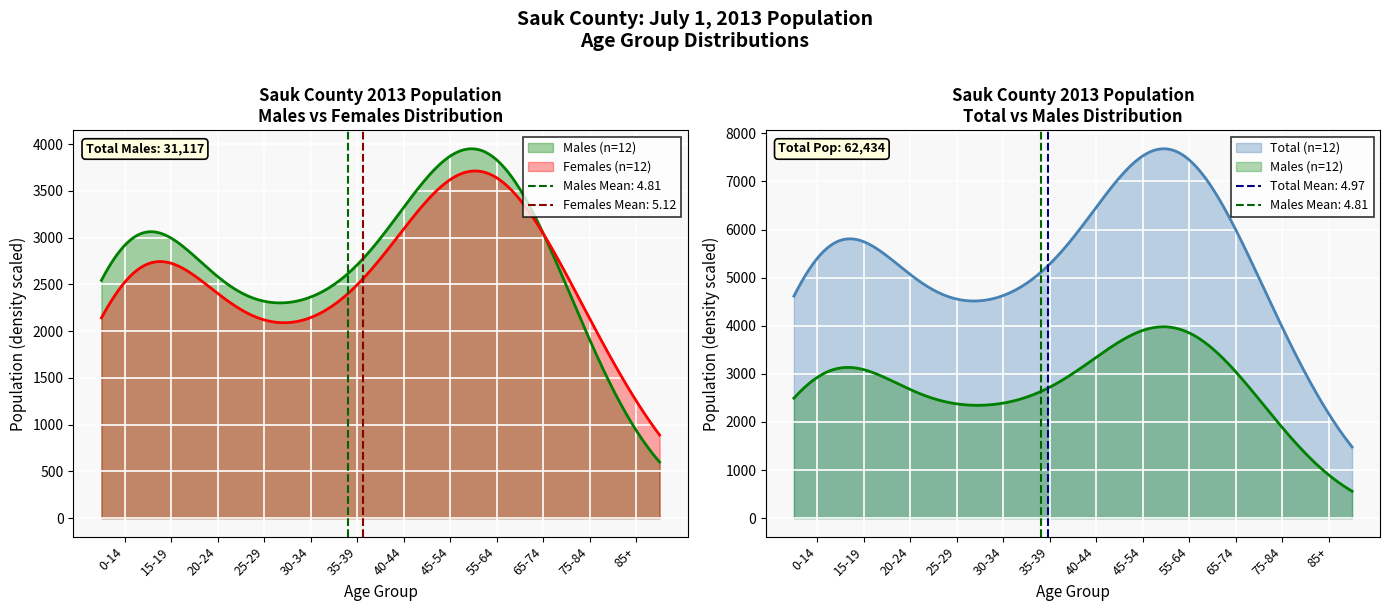

Is the value of Females at 75-84 greater than the value of Males at 45-54?

No